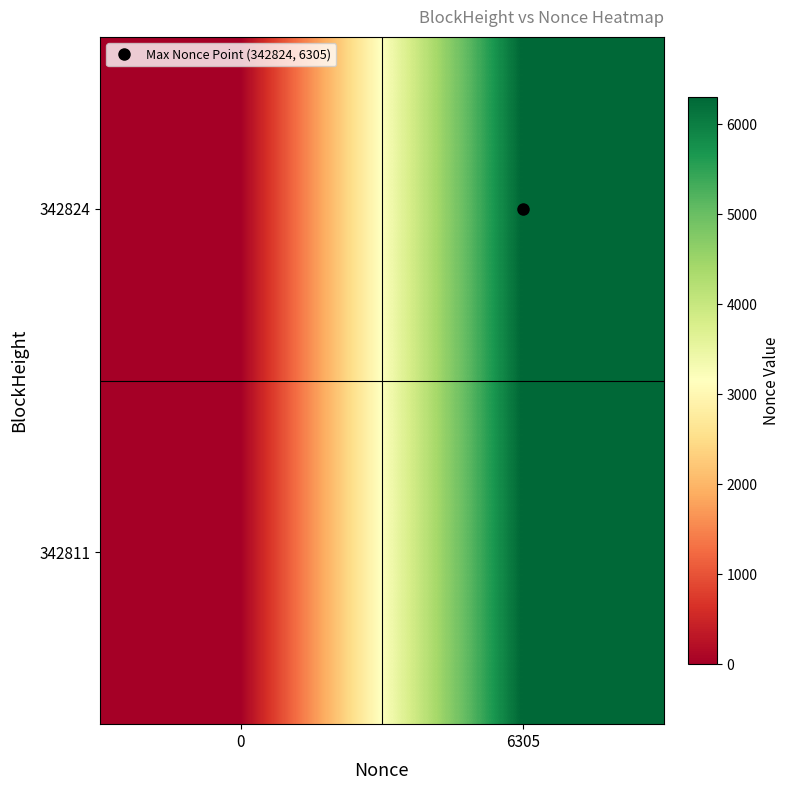

At how many categories does at least one series exceed 2886?

1